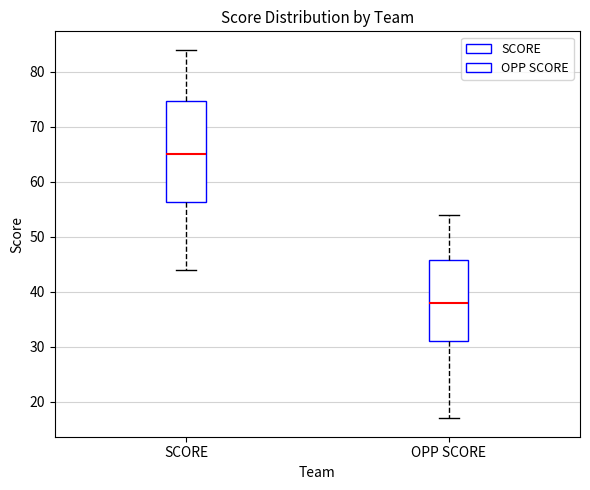

Reading left to right, read every box against the y-axis: the position of its median line, the range the box covers, and the ends of its whiskers. The values are not printed on the chart, so give them approximately, as read against the axis.

SCORE: median 65, box 56 to 75, whiskers 44 to 84
OPP SCORE: median 38, box 31 to 46, whiskers 17 to 54